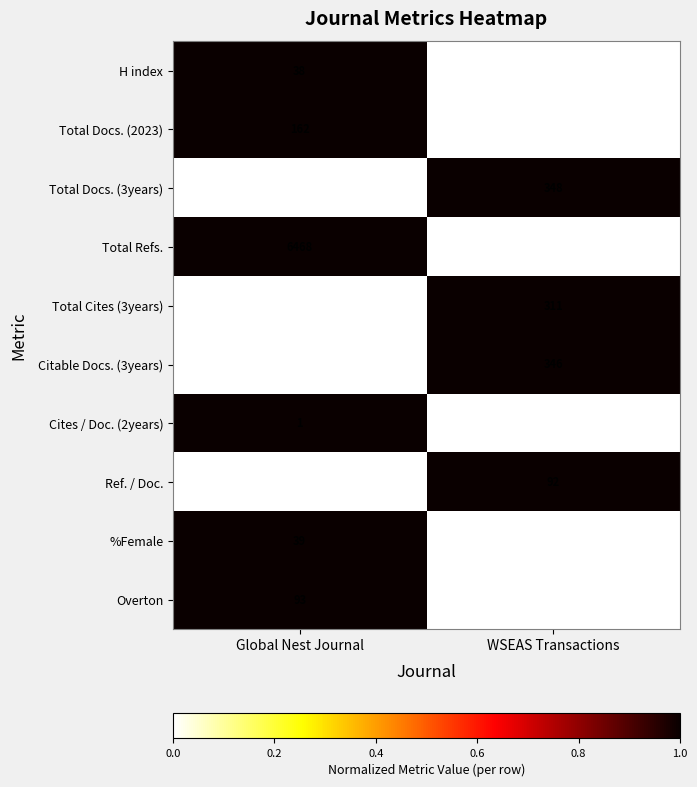

Which series changed the most between Global Nest Journal and WSEAS Transactions?

Total Refs.